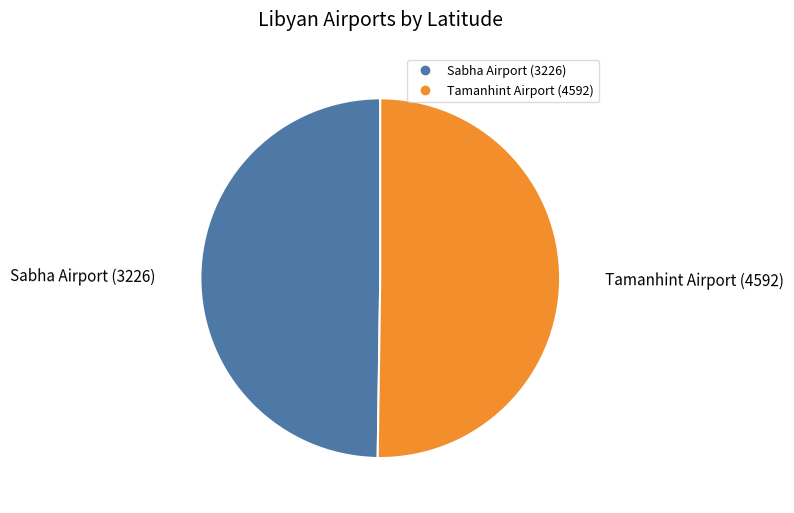

What is the ratio of the value at Sabha Airport (3226) to the value at Tamanhint Airport (4592)?

1.0